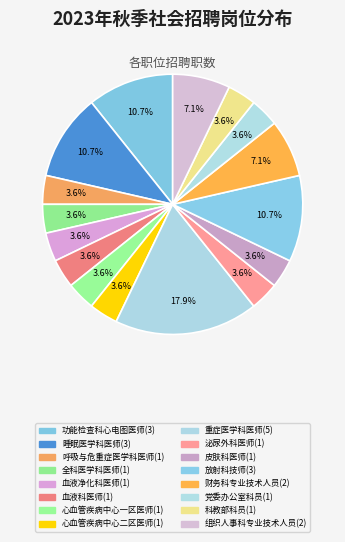

How many segments does this pie chart have?

16